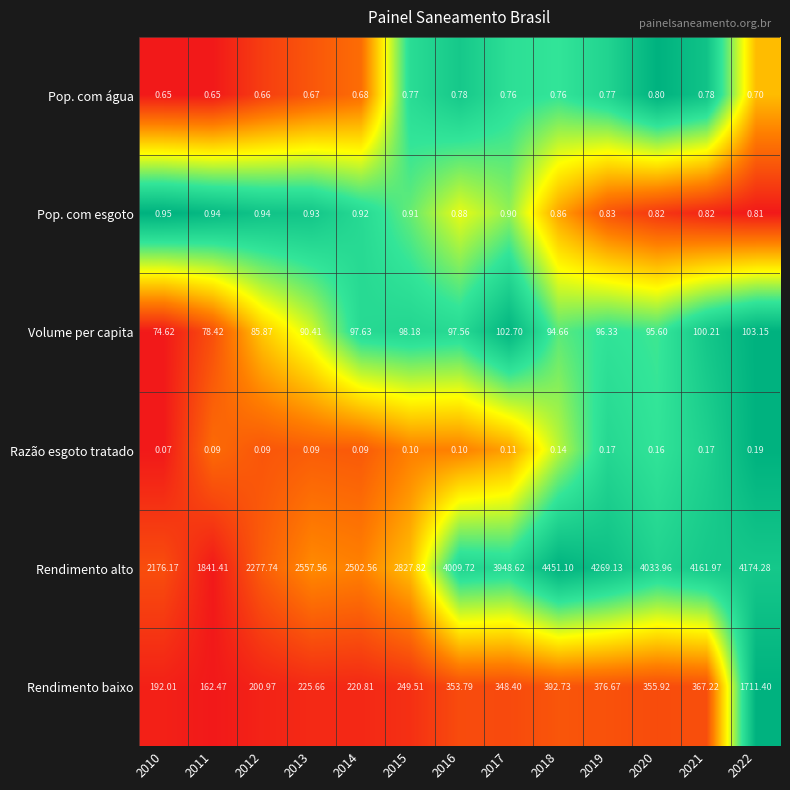

Which series has the largest range (max minus min)?

Rendimento alto